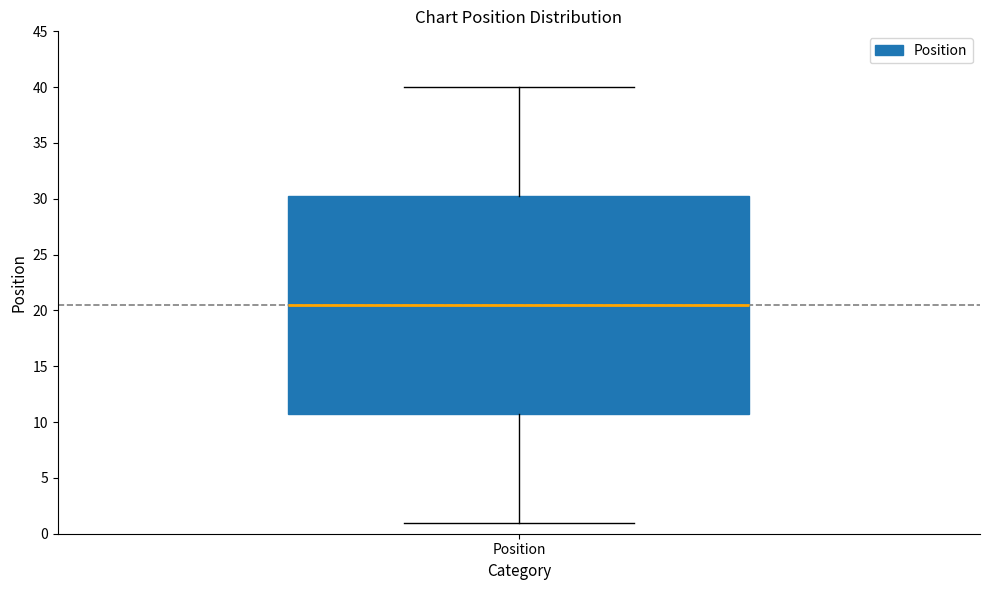

Transcribe this box plot: give where the median line is, the range the box spans, and where the two whiskers end, as read against the y-axis. The values are not printed on the chart, so give them approximately, as read against the axis.

median 20.5, box 11.0 to 30.5, whiskers 1.0 to 40.0